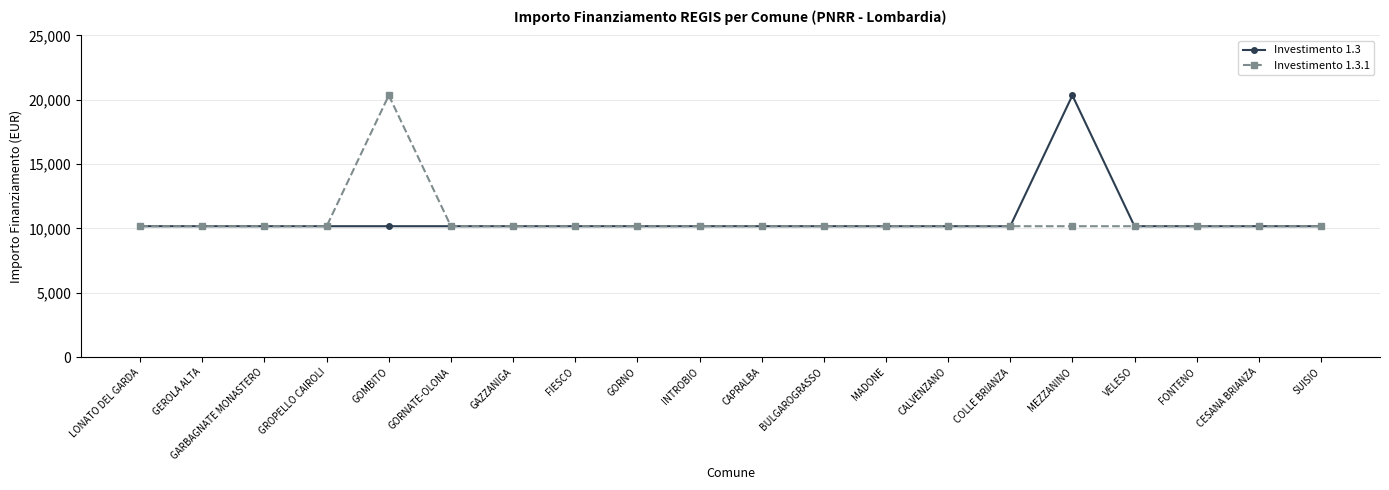

True or false: Investimento 1.3 has a value of 3942 at CESANA BRIANZA.

False